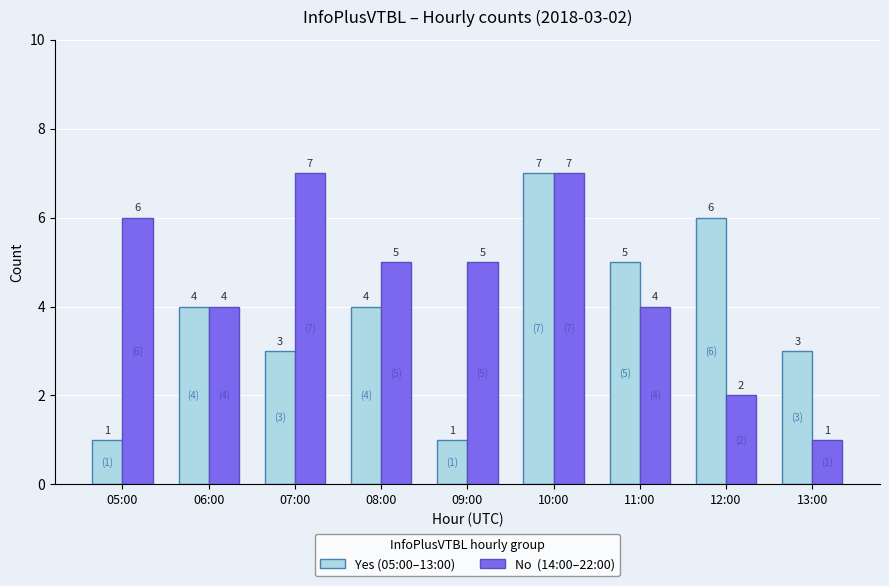

What is the greatest value displayed?

7